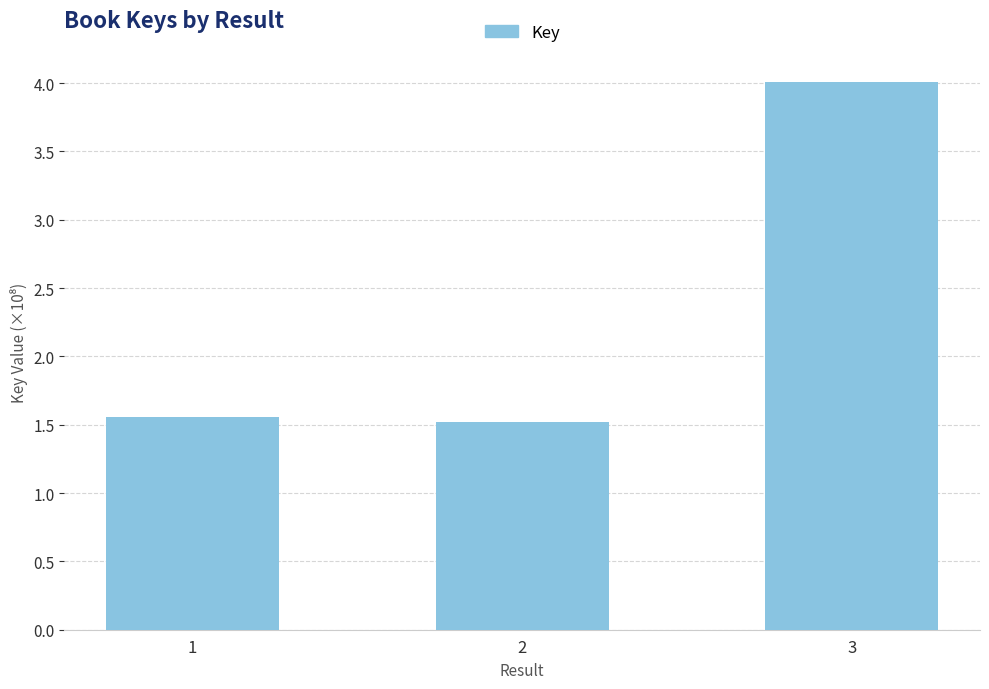

Are the bars horizontal?

No